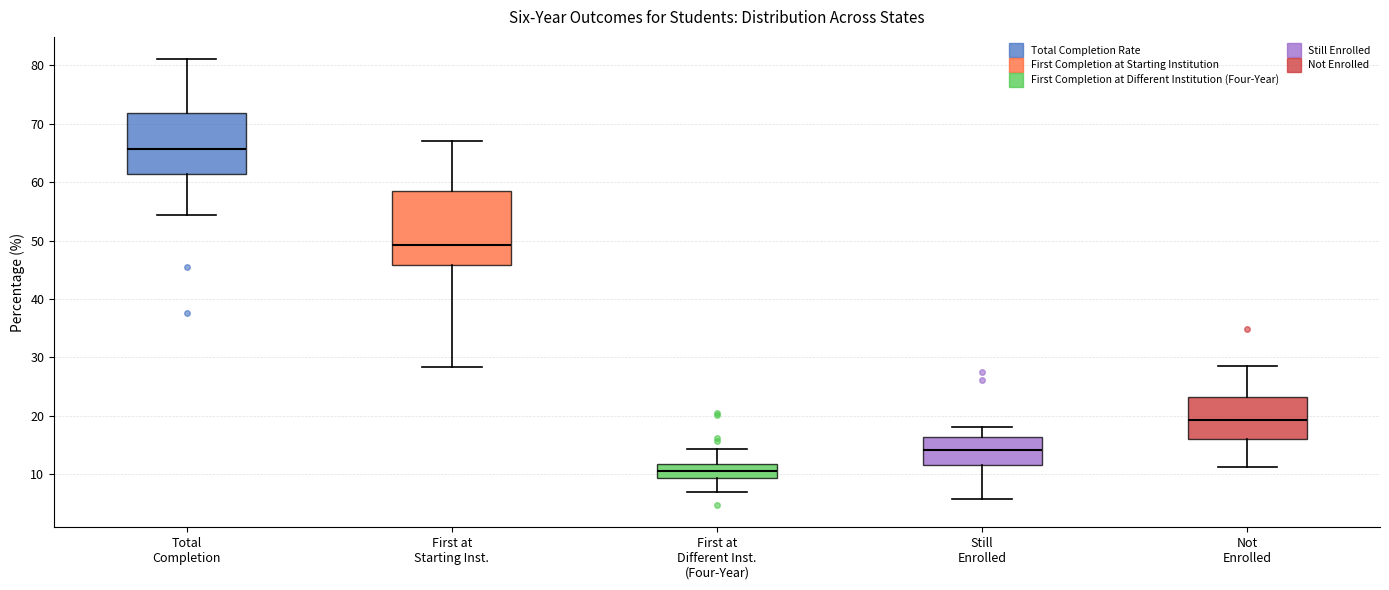

Where does the upper whisker of the box for First at Different Inst. (Four-Year) end on the y-axis? The values are not printed on the chart, so give them approximately, as read against the axis.

14